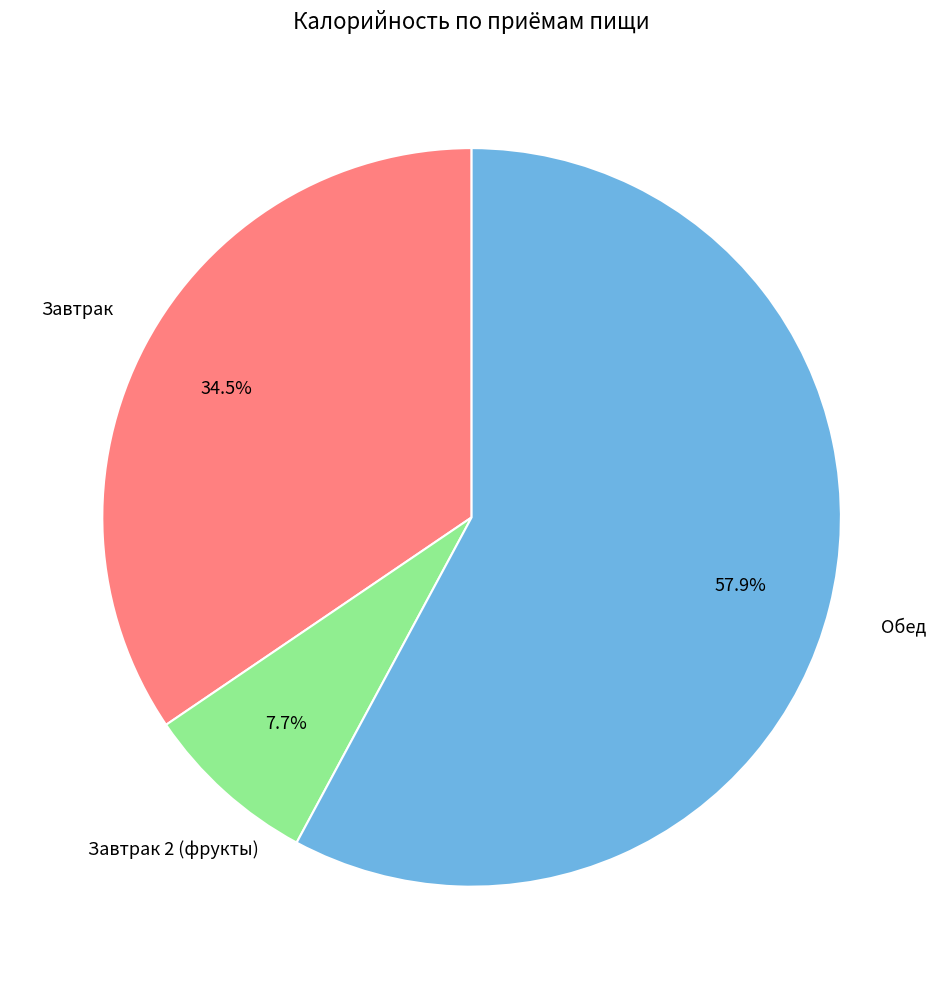

Does any single category account for the majority?

Yes